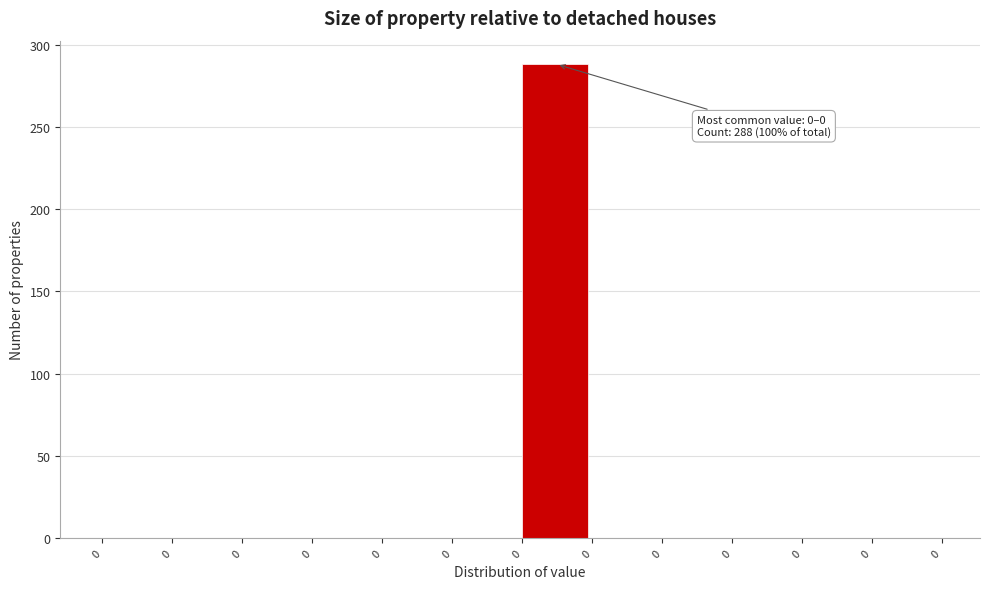

How many distinct data groups are displayed?

1